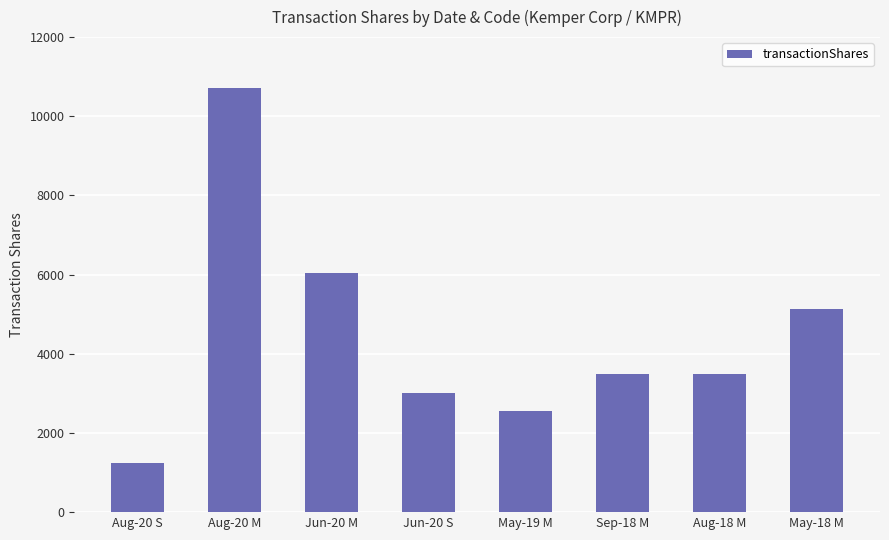

What is the ratio of the value at May-19 M to the value at Sep-18 M?

0.7